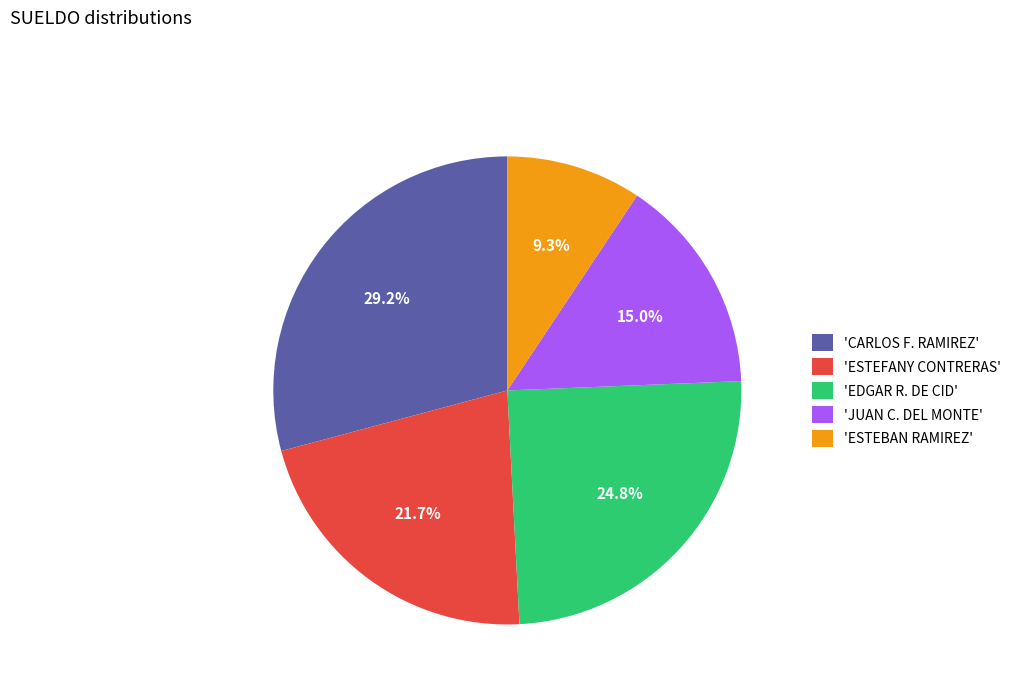

What is the ratio of the value at 'EDGAR R. DE CID' to the value at 'JUAN C. DEL MONTE'?

1.7